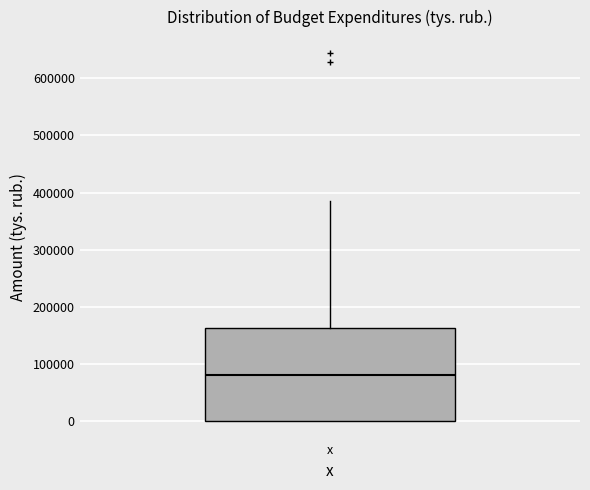

Where does the upper whisker of the box for x end on the y-axis? The values are not printed on the chart, so give them approximately, as read against the axis.

380000